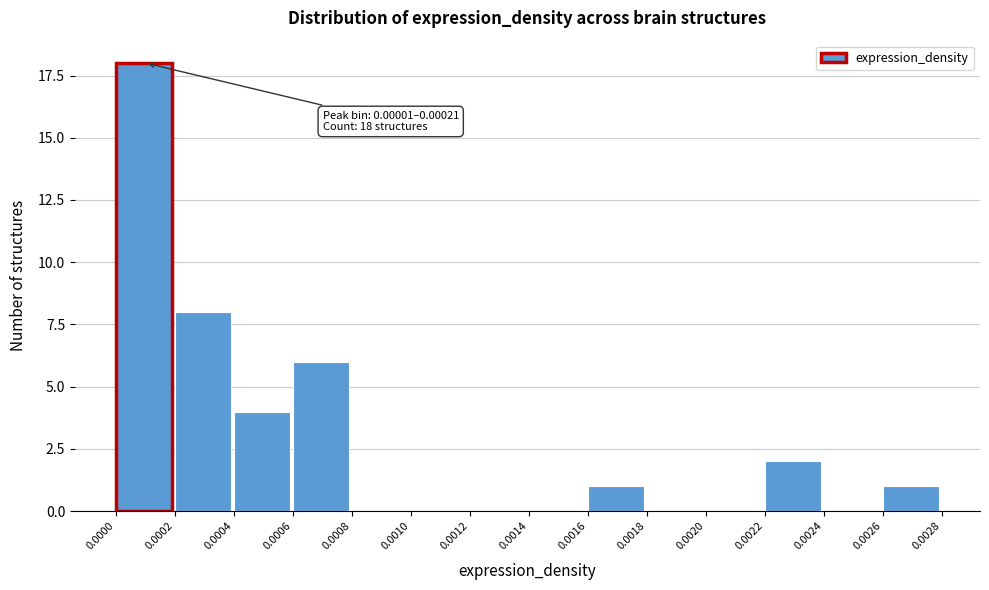

Reading right to left, extract all data points from this chart.

0.0026=1	0.0024=0	0.0022=2	0.0020=0	0.0018=0	0.0016=1	0.0014=0	0.0012=0	0.0010=0	0.0008=0	0.0006=6	0.0004=4	0.0002=8	0.0000=18